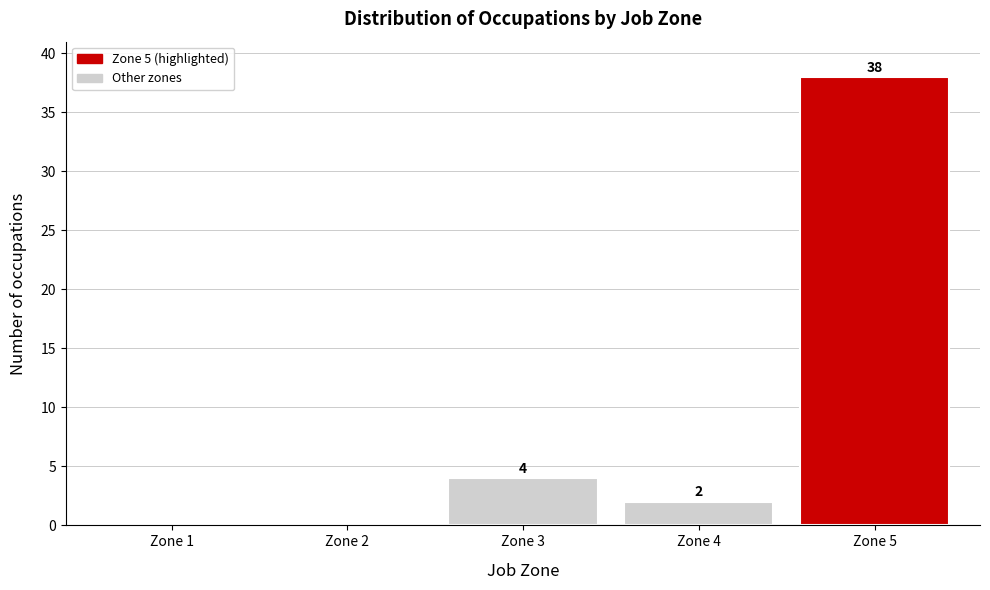

Reading left to right, what are all the values shown in this chart?

Zone 1=0	Zone 2=0	Zone 3=4	Zone 4=2	Zone 5=38